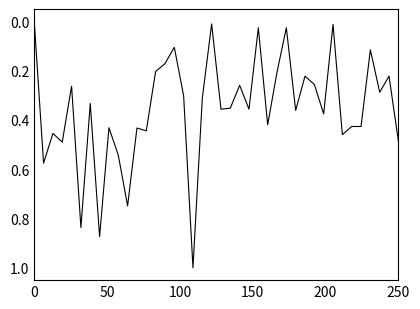

What is the difference between the maximum and minimum values?

1.0